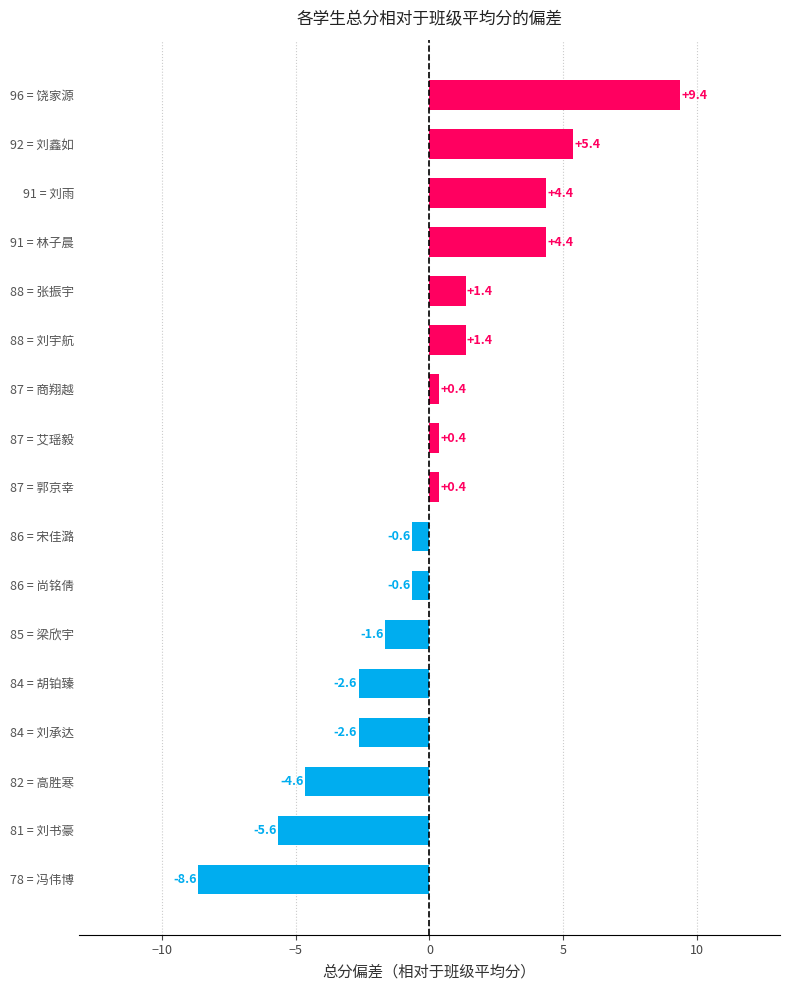

What is the change in value from 86 = 尚铭倩 to 88 = 张振宇?

+2.0